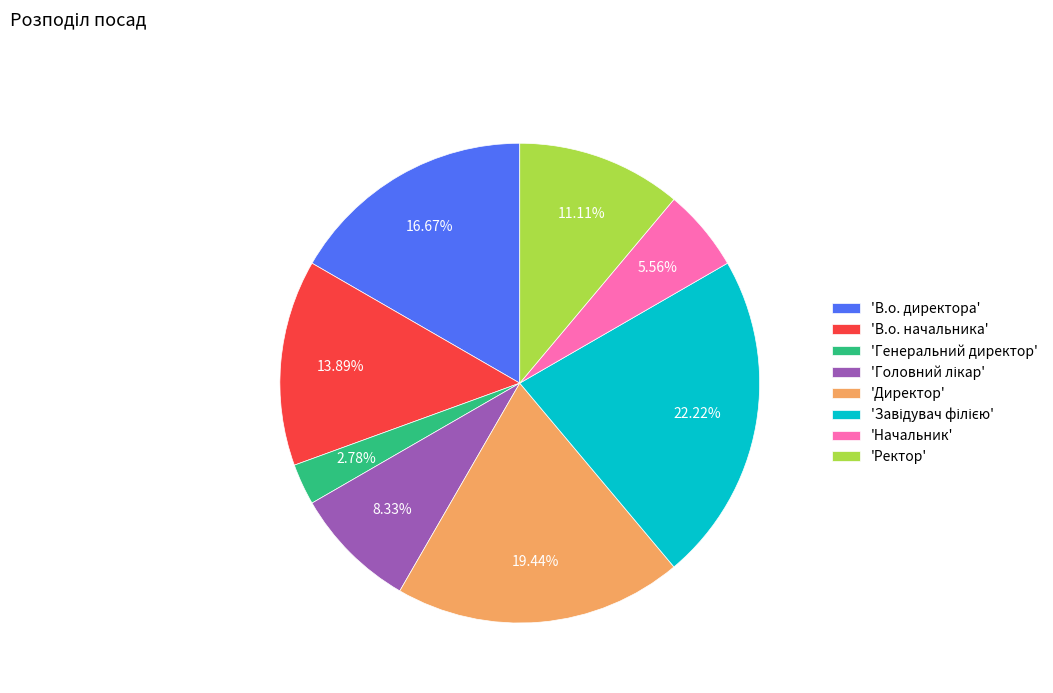

Do 'В.о. директора' and 'Генеральний директор' together represent more than half of the pie?

No